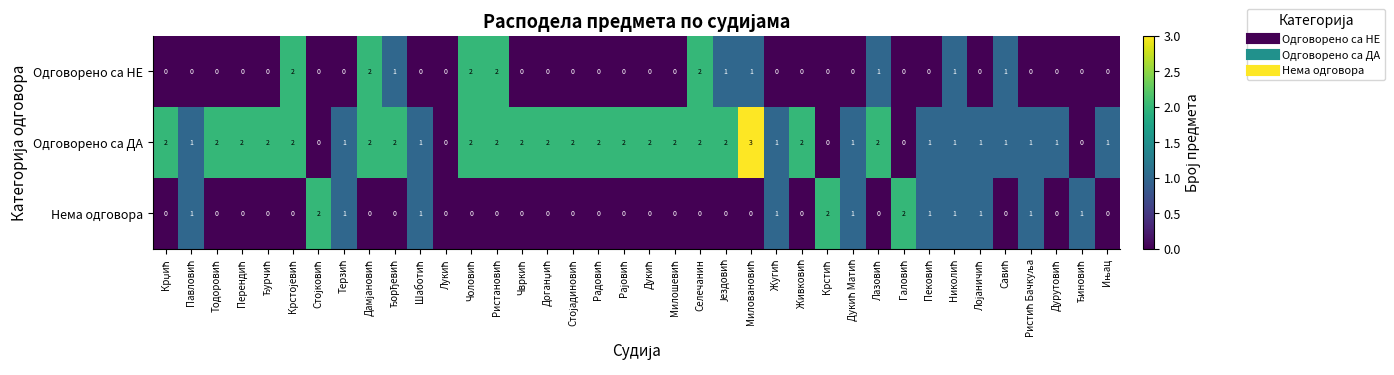

Which series has the largest total across all categories?

Одговорено са ДА